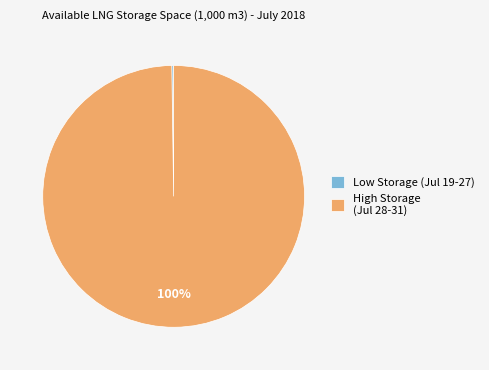

What is the majority slice?

High Storage (Jul 28-31)